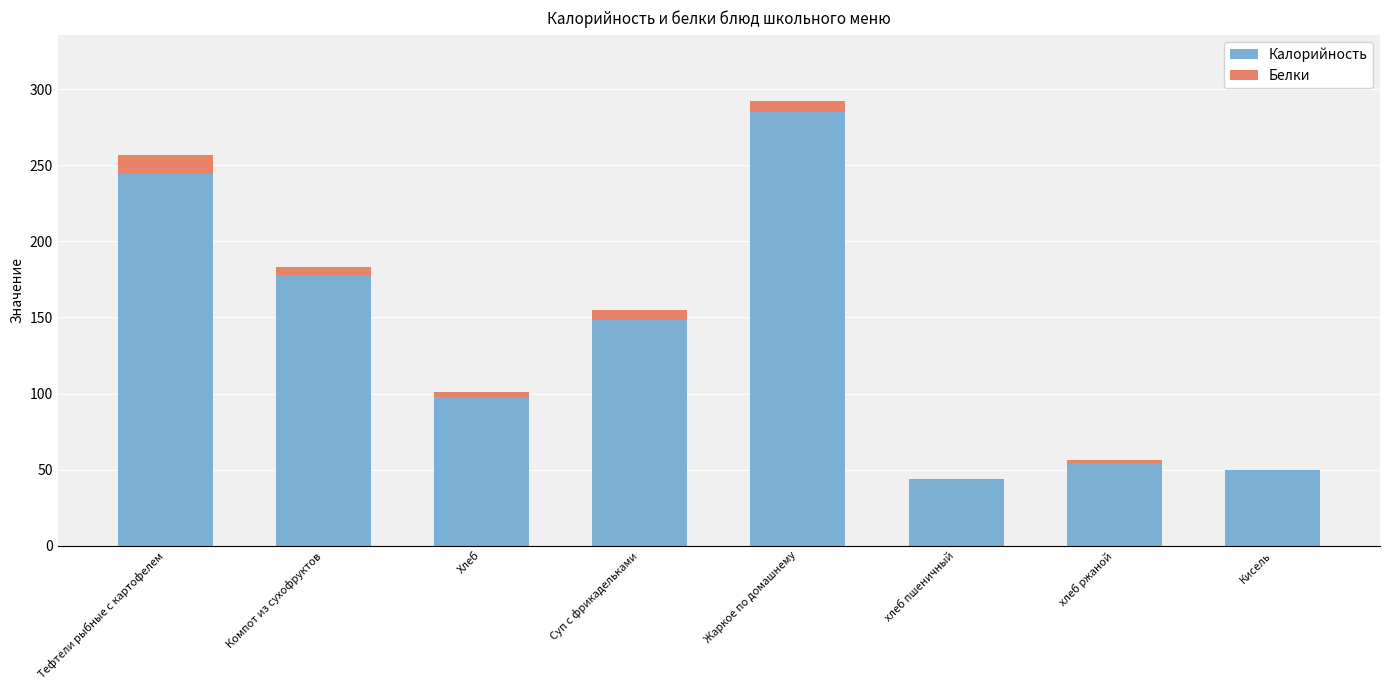

What is the maximum value for Калорийность?

285.0